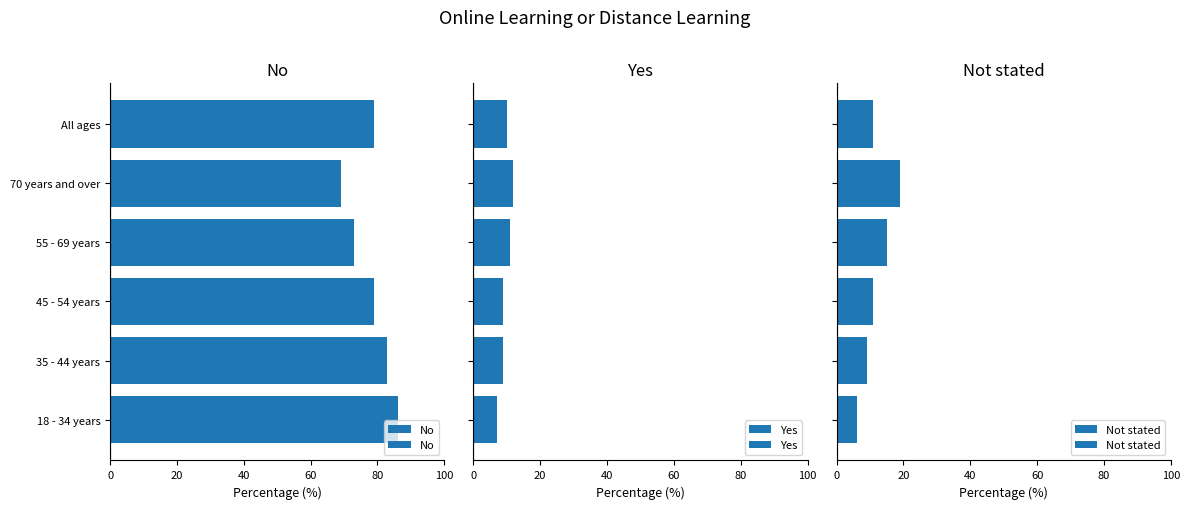

What is the average value of the No series?

78